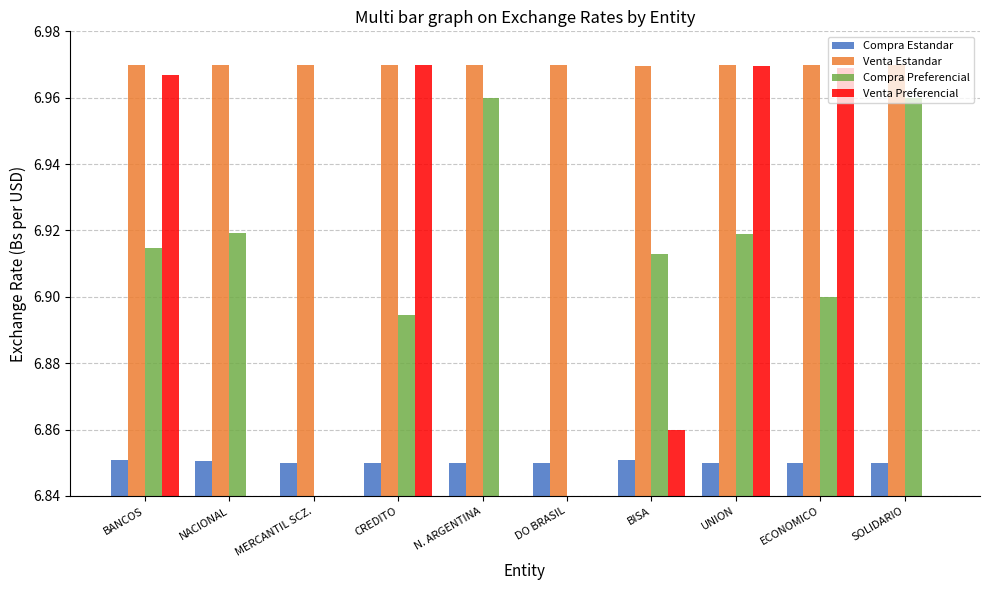

True or false: Compra Preferencial has a value of 4.8 at N. ARGENTINA.

False